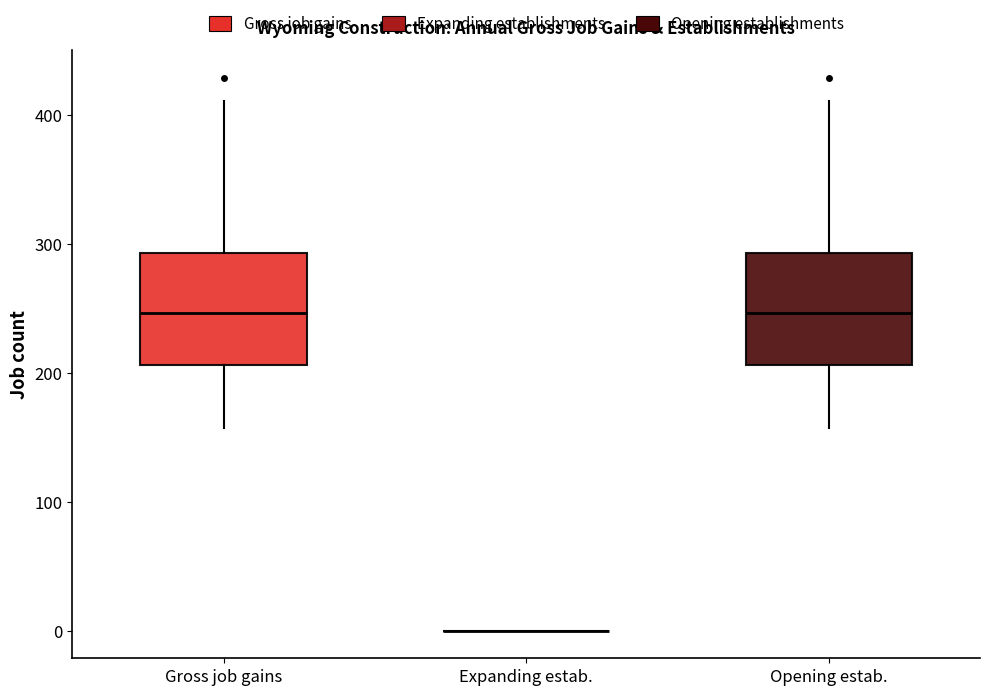

Where does the median line of the box for Opening estab. sit on the y-axis? The values are not printed on the chart, so give them approximately, as read against the axis.

250